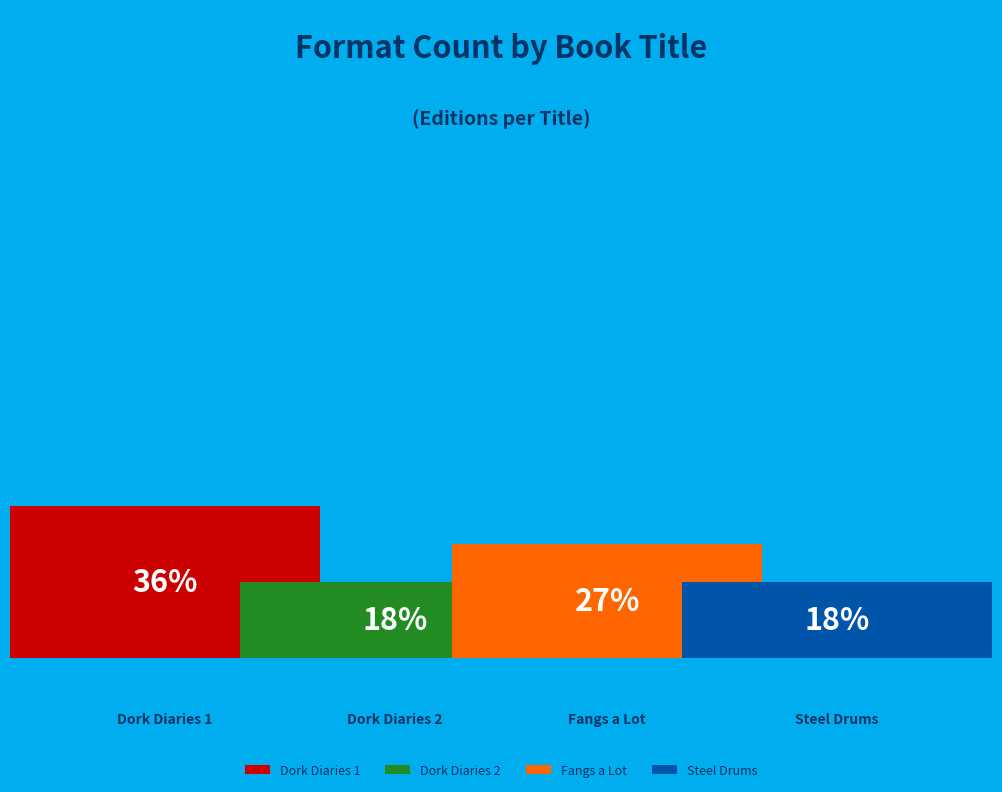

What is the smallest slice in the pie chart?

Dork Diaries 2